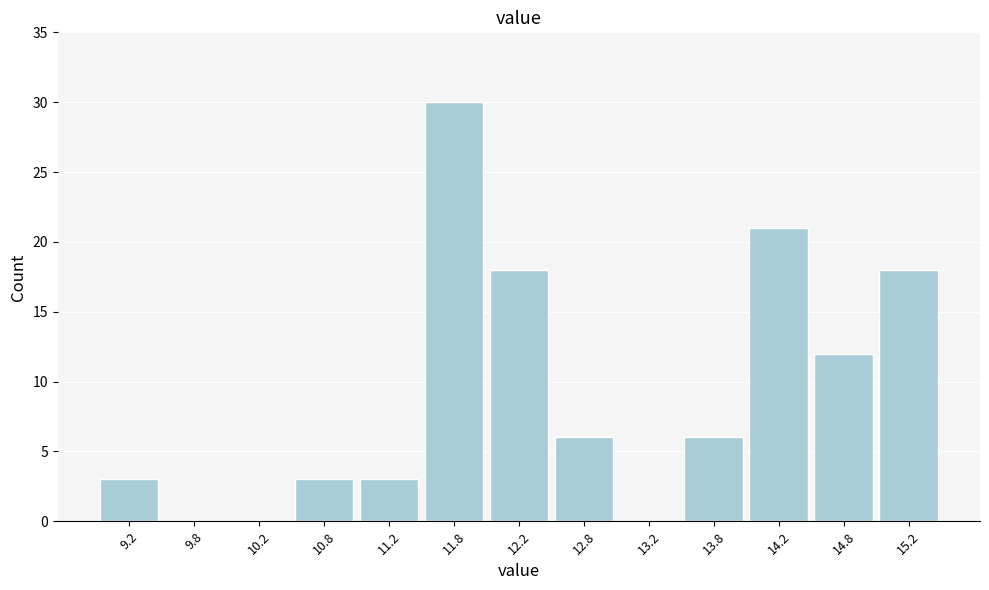

Reading left to right, transcribe this chart: for each bar, give the range it covers on the x-axis and its height. The values are not printed on the chart, so give them approximately, as read against the axis.

9.0 to 9.5: 3
9.5 to 10.0: 0
10.0 to 10.5: 0
10.5 to 11.0: 3
11.0 to 11.5: 3
11.5 to 12.0: 30
12.0 to 12.5: 18
12.5 to 13.0: 6
13.0 to 13.5: 0
13.5 to 14.0: 6
14.0 to 14.5: 21
14.5 to 15.0: 12
15.0 to 15.5: 18